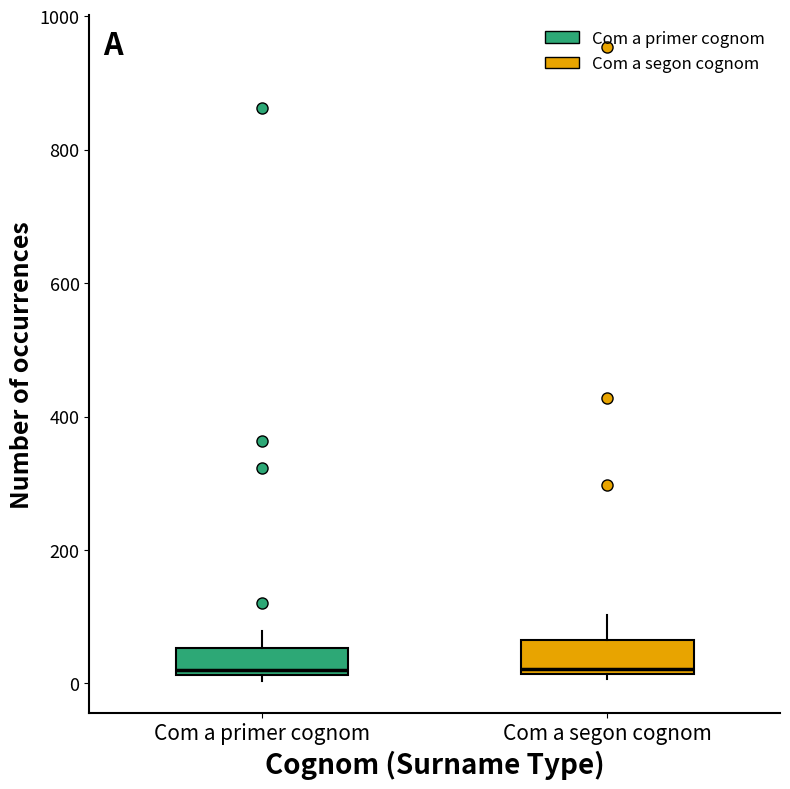

Where does the upper whisker of the box for Com a primer cognom end on the y-axis? The values are not printed on the chart, so give them approximately, as read against the axis.

80